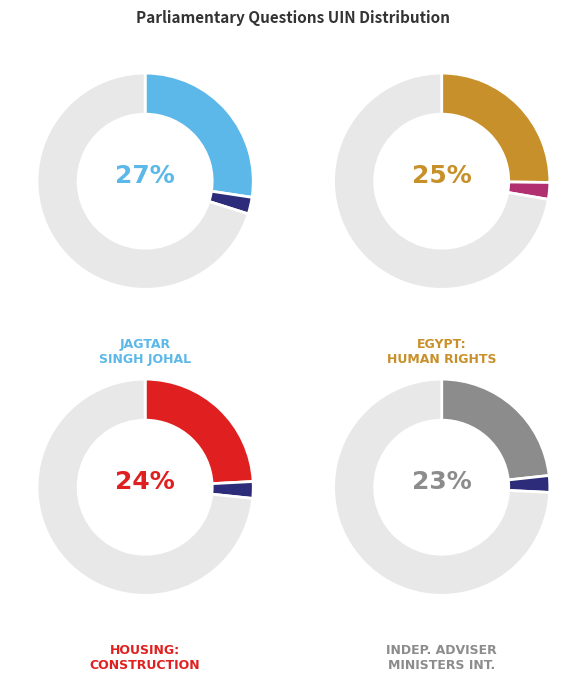

Rank the categories by value from lowest to highest.

Independent Adviser on Ministers Interests, Housing: Construction, Egypt: Human Rights, Jagtar Singh Johal